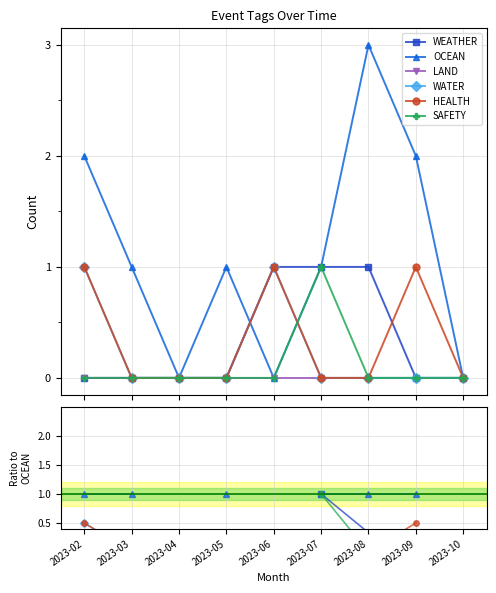

What is the highest value of the SAFETY series?

1.0